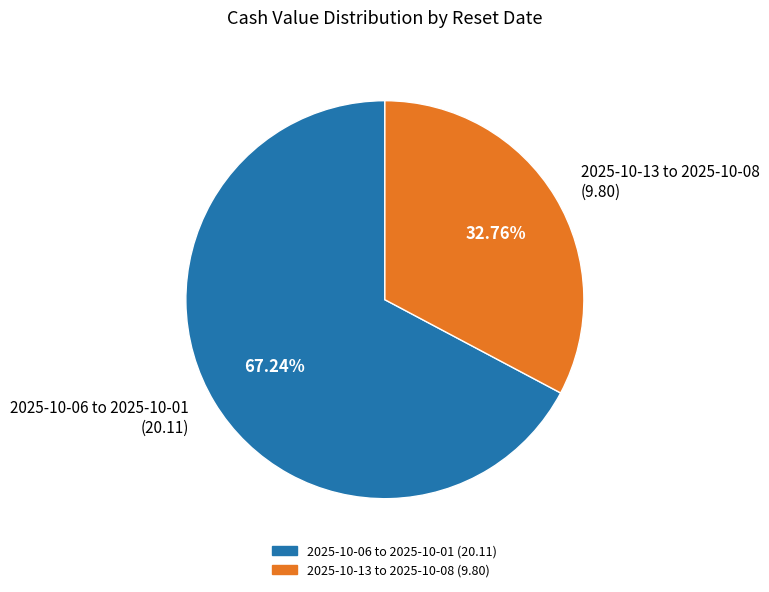

Does 2025-10-13 to 2025-10-08 (9.80) represent more than half of the total?

No